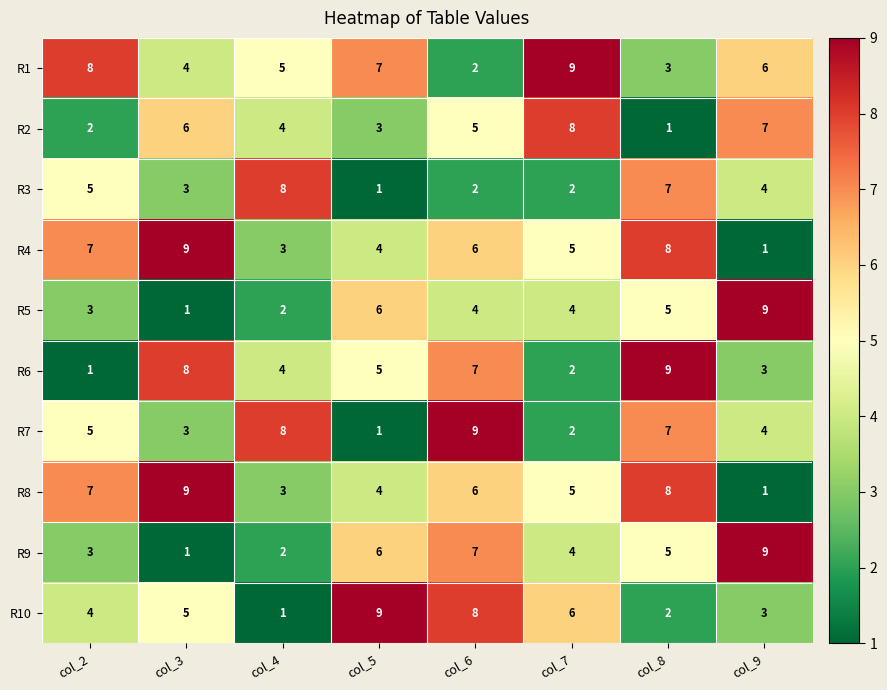

What is the average value of the R10 series?

5